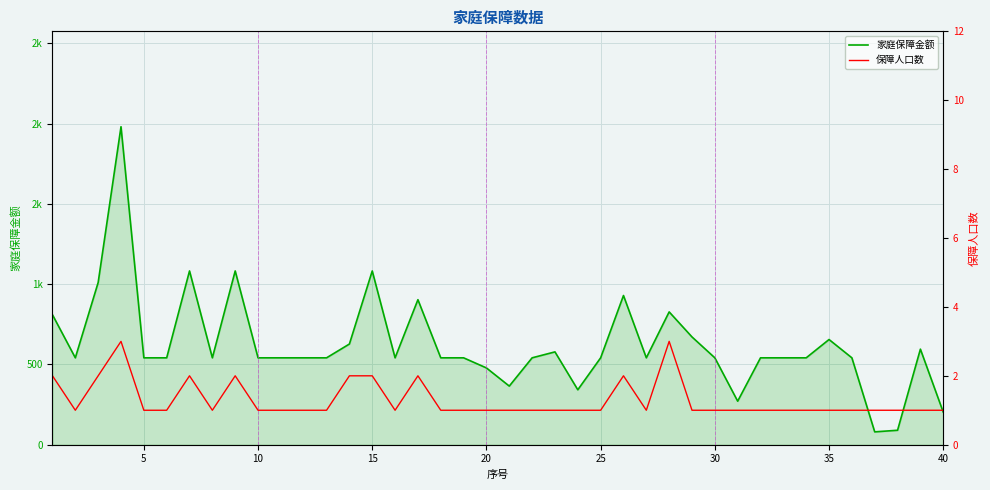

How many lines are shown in the chart?

2